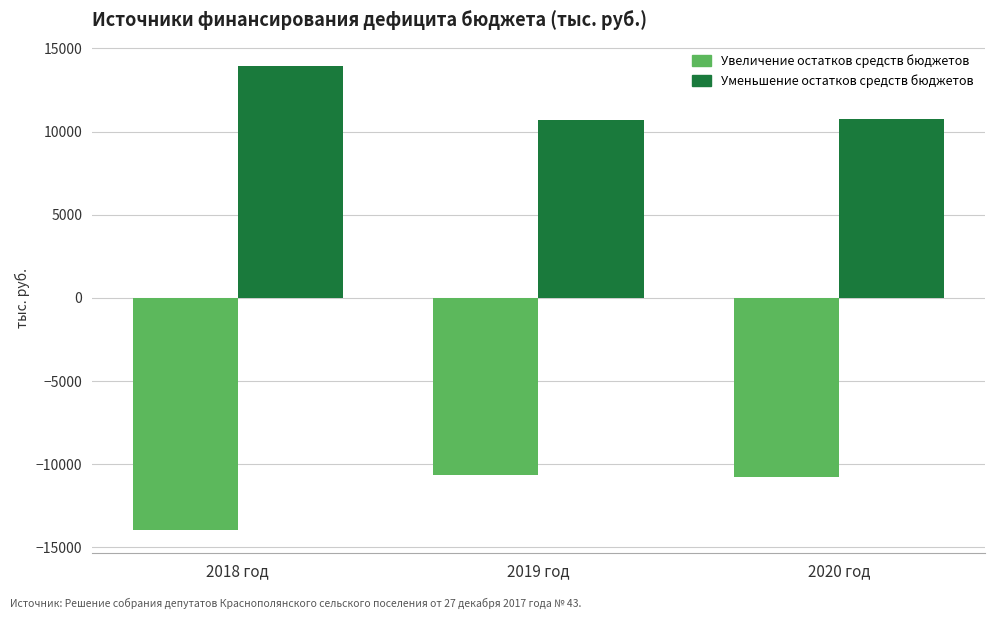

Which category has the highest value in the Уменьшение остатков средств бюджетов series?

2018 год